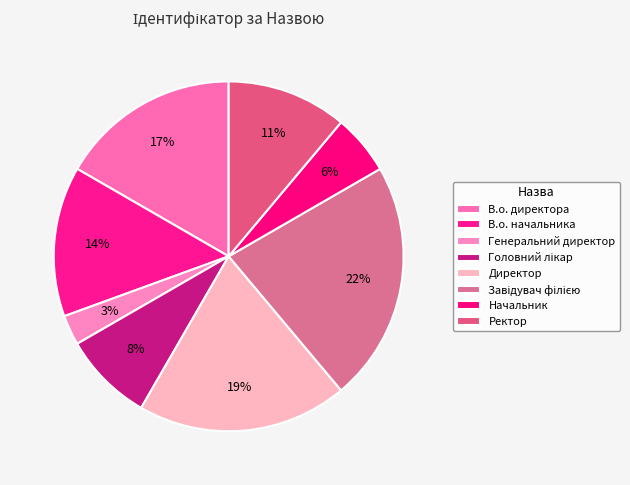

How many segments does this pie chart have?

8